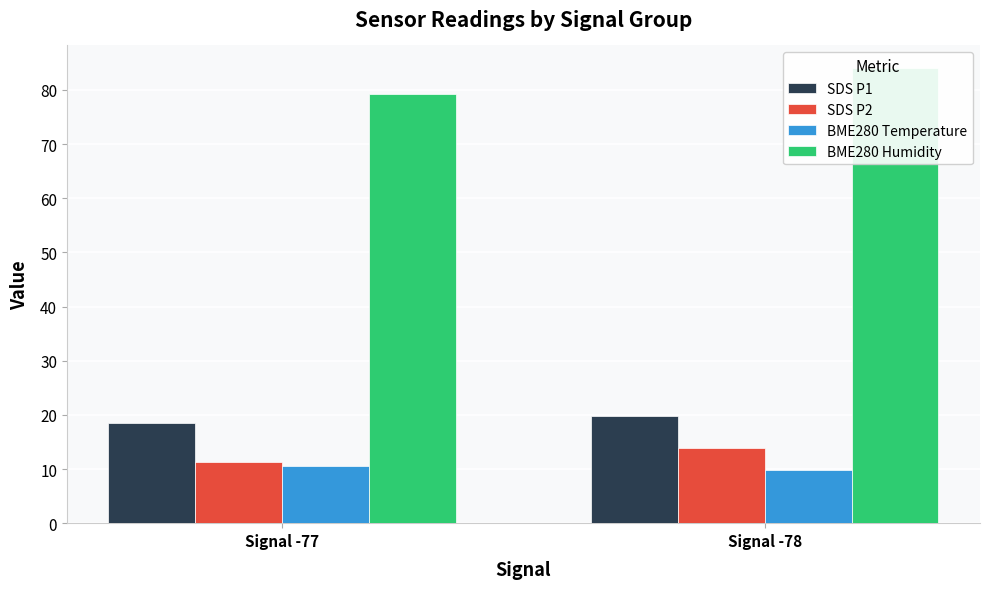

Is the value of SDS P2 at Signal -77 greater than the value of BME280 Temperature at Signal -77?

Yes